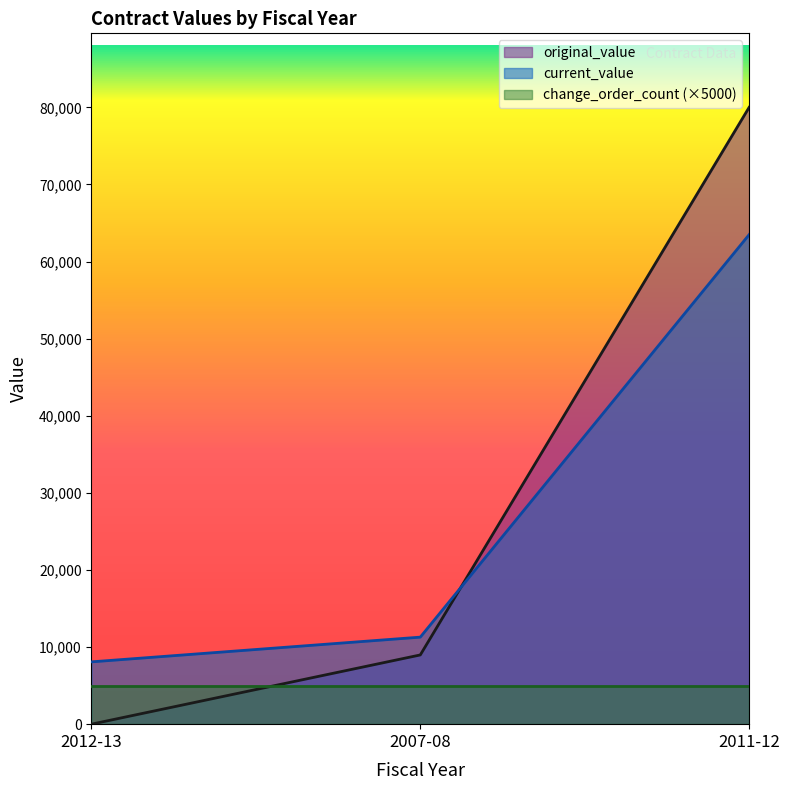

Reading right to left, extract all data points from this chart.

original_value: 80000.0	8979.0	0.0
current_value: 63490.9	11287.0	8082.2